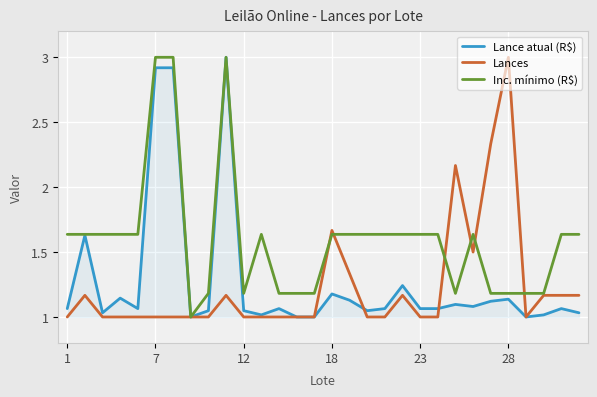

Which series has the largest total across all categories?

Inc. mínimo (R$)